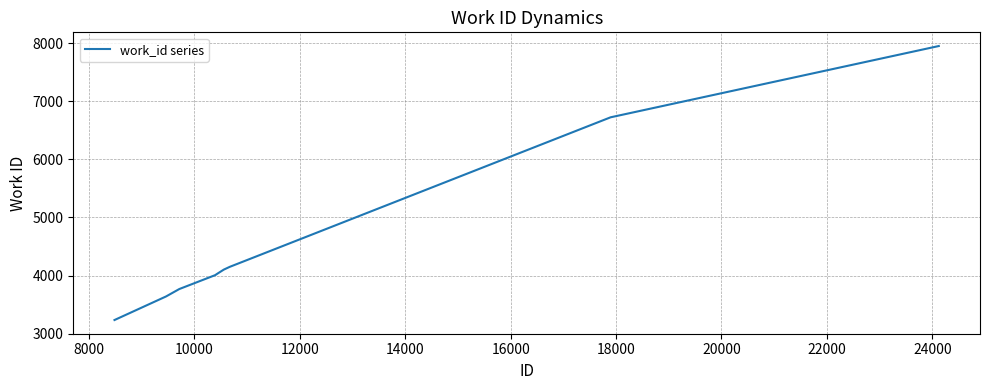

What is the minimum value shown in the chart?

3233